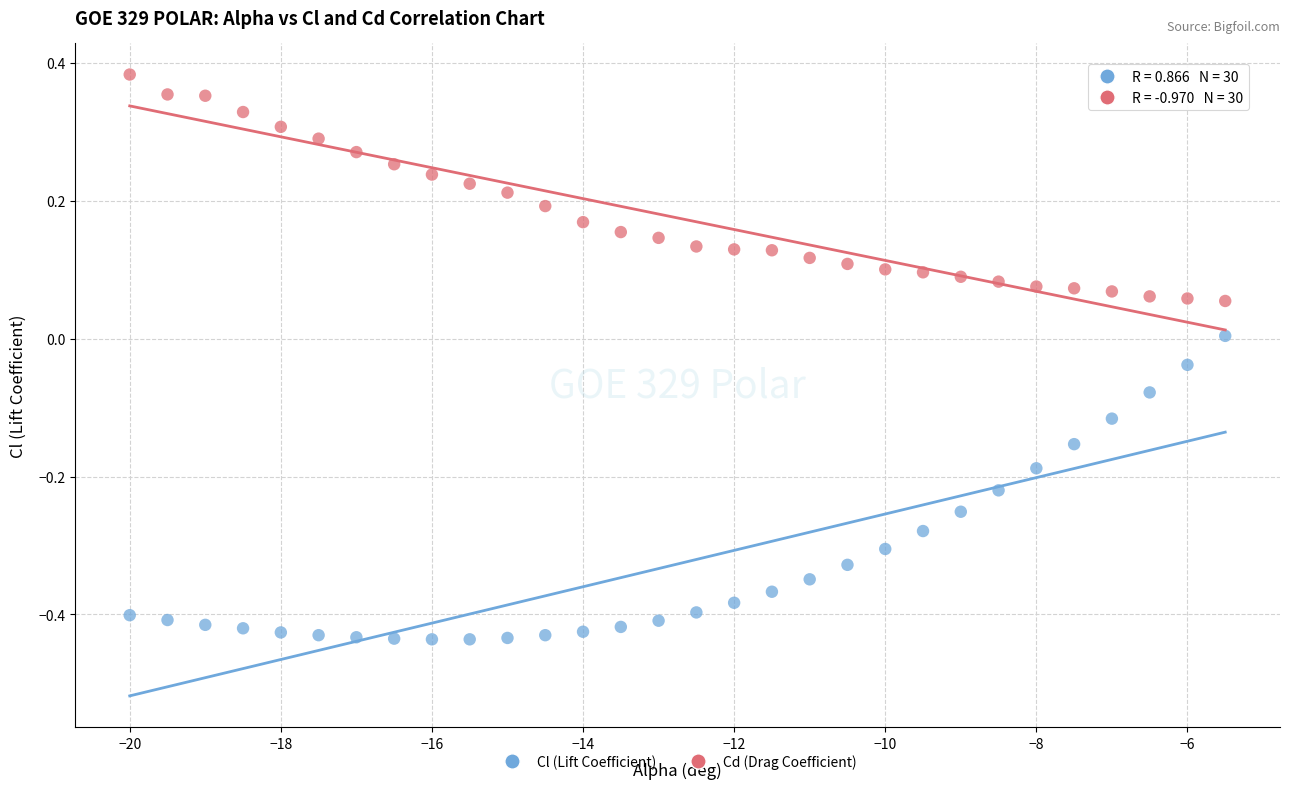

Which series has the largest Y range (max minus min)?

Cl (Lift Coefficient)